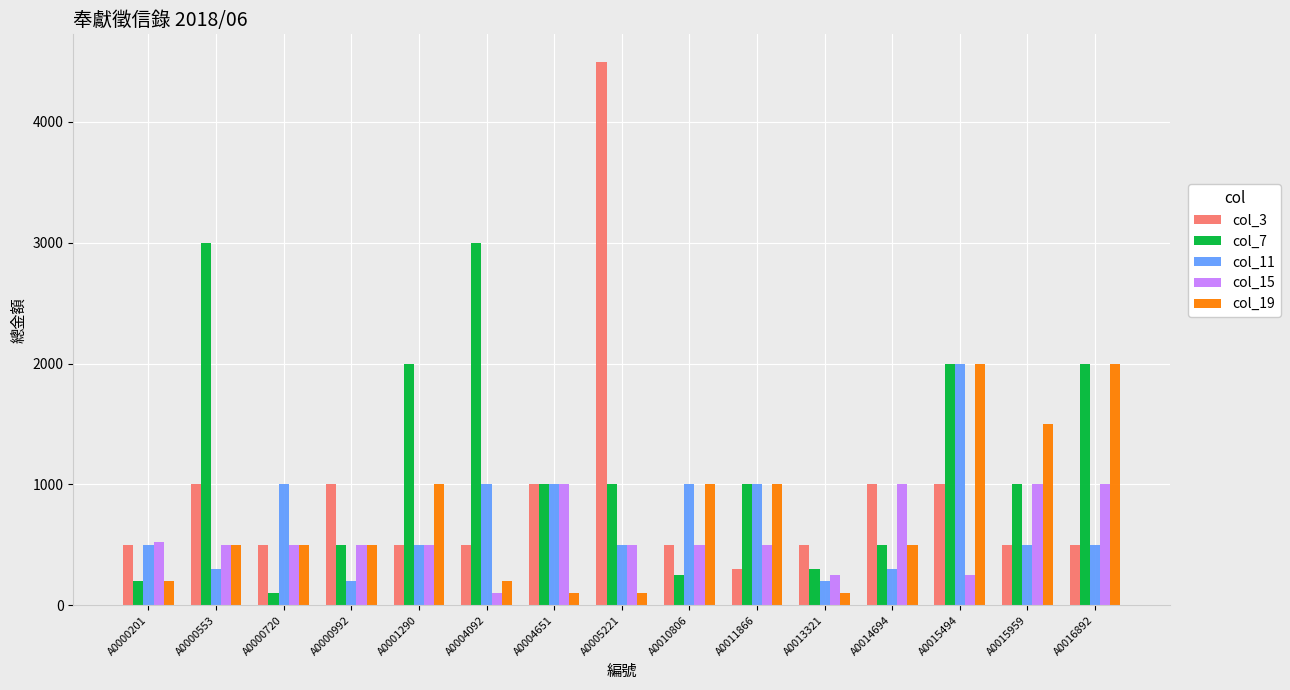

What is the spread (max minus min) of values at A0001290?

1500